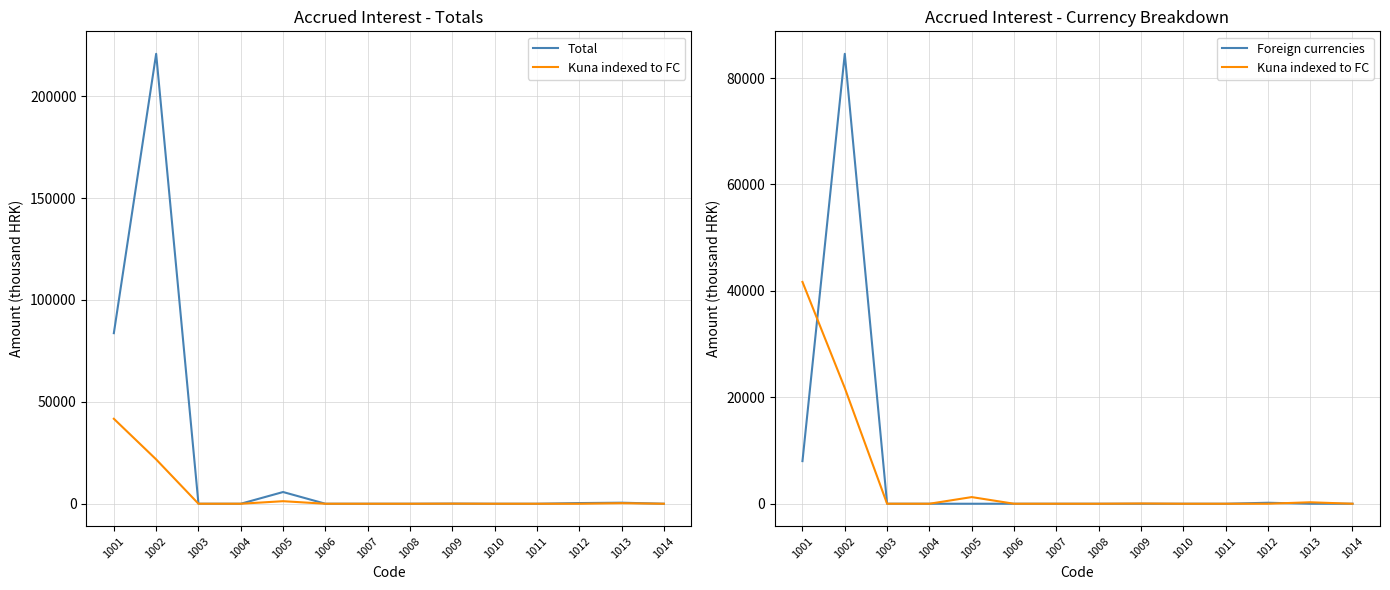

Which has a higher value, 1005 or 1003?

1005